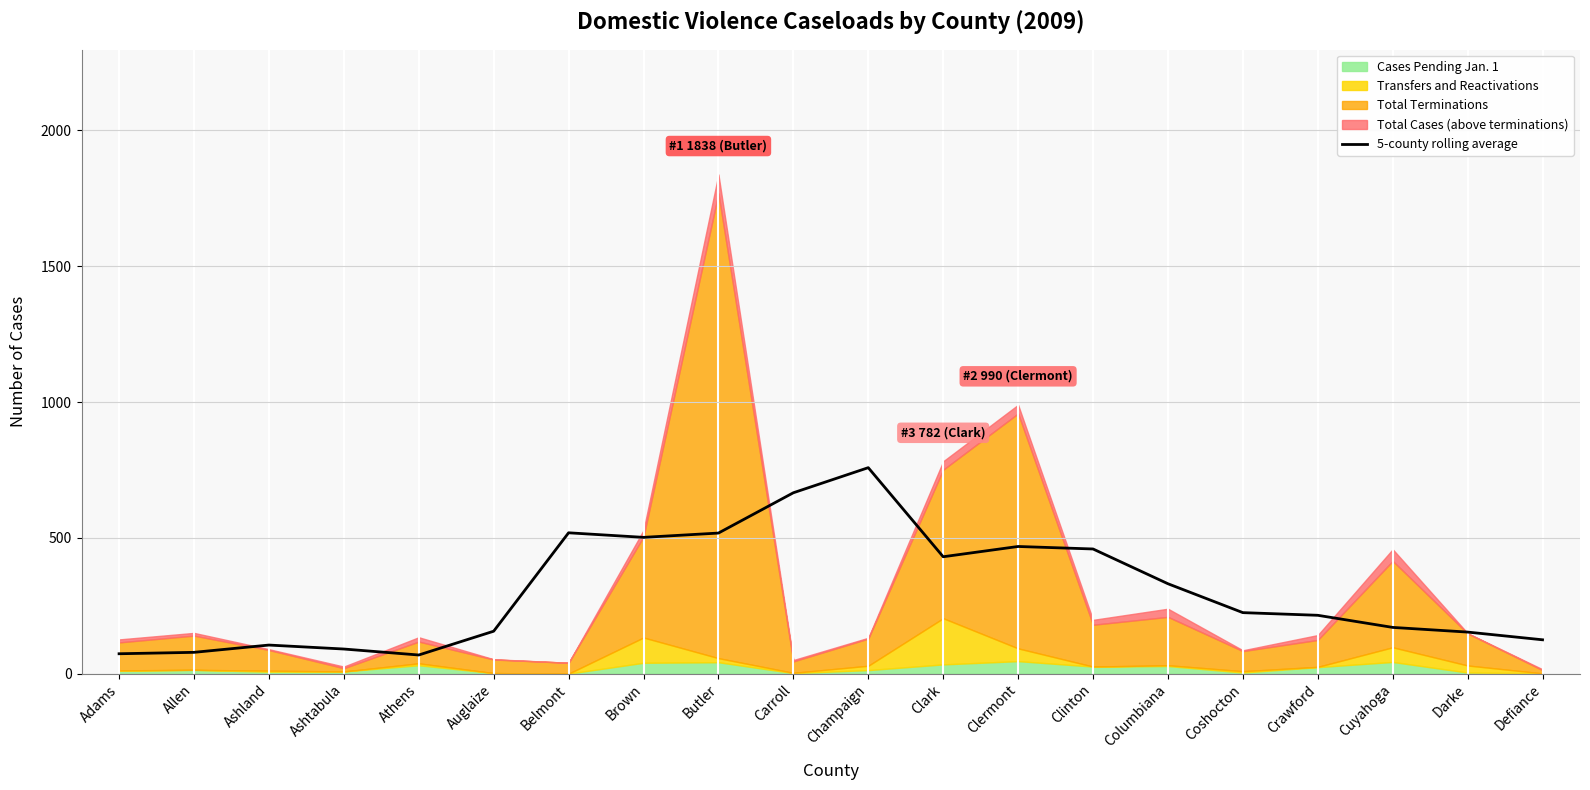

Reading left to right, list all the values displayed in this chart.

Adams=73.2	Allen=78.4	Ashland=105.2	Ashtabula=90.6	Athens=68.6	Auglaize=156.2	Belmont=518.6	Brown=501.8	Butler=517.6	Carroll=666.0	Champaign=758.4	Clark=430.4	Clermont=468.2	Clinton=459.0	Columbiana=331.0	Coshocton=224.6	Crawford=214.8	Cuyahoga=170.2	Darke=153.0	Defiance=124.6